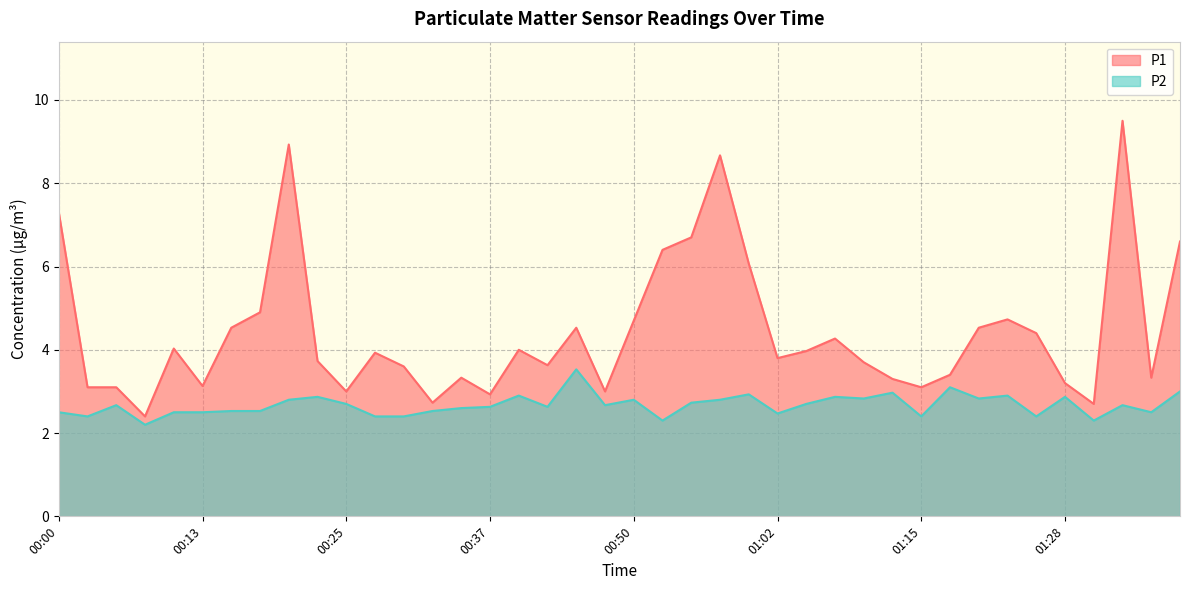

What is the lowest value of the P2 series?

2.2